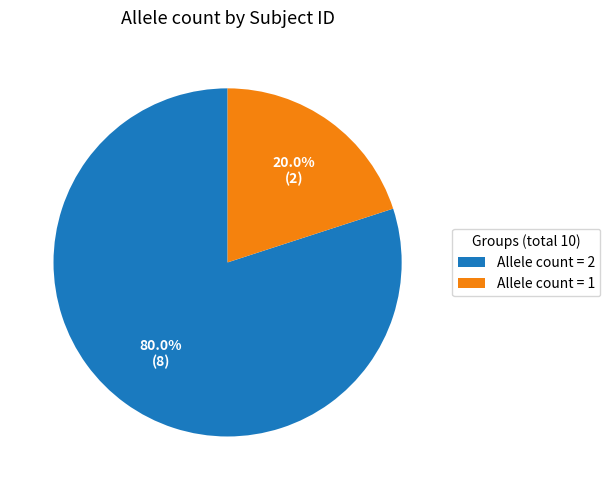

Which category has the biggest portion of the pie?

Allele count = 2